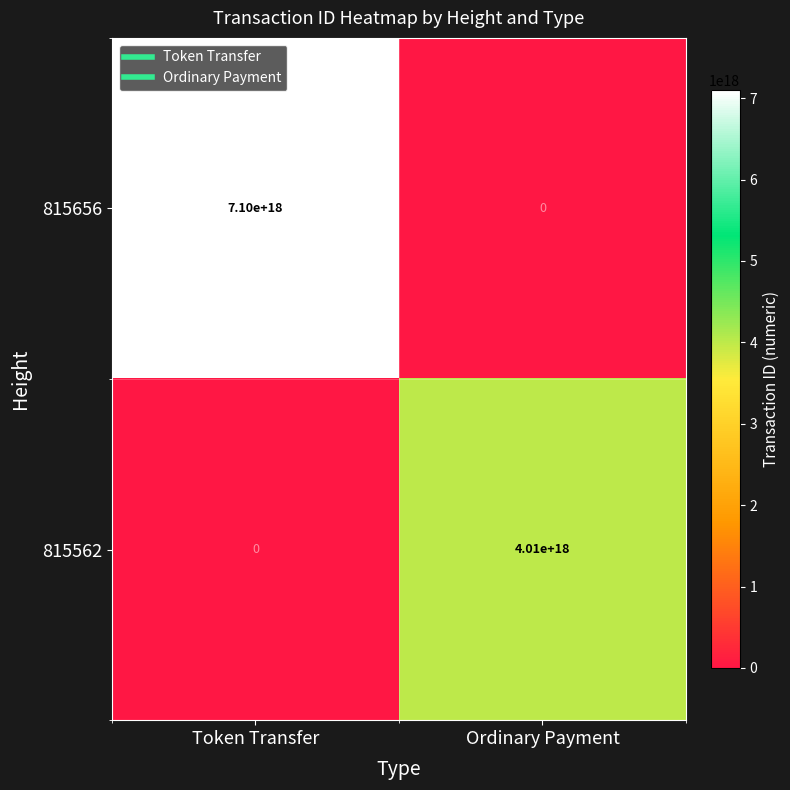

Rank the series by their average value, from highest to lowest.

815656, 815562